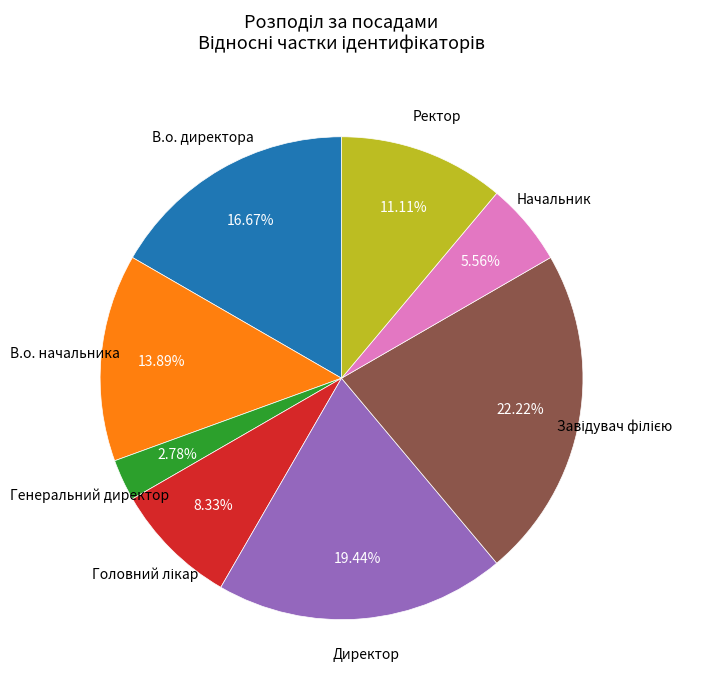

Does any single category account for the majority?

No